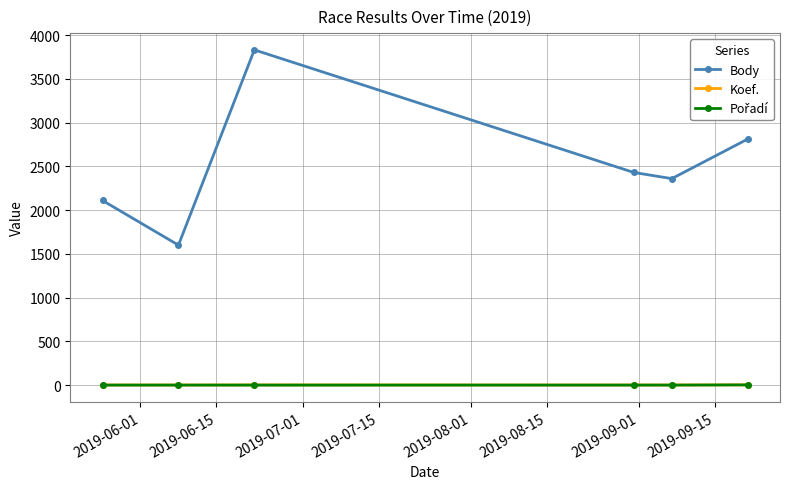

Which series has the largest range (max minus min)?

Body